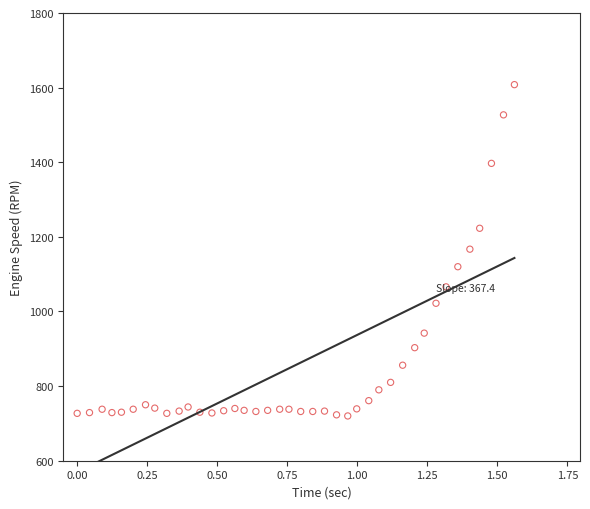

What is the range of Y values (max minus min)?

888